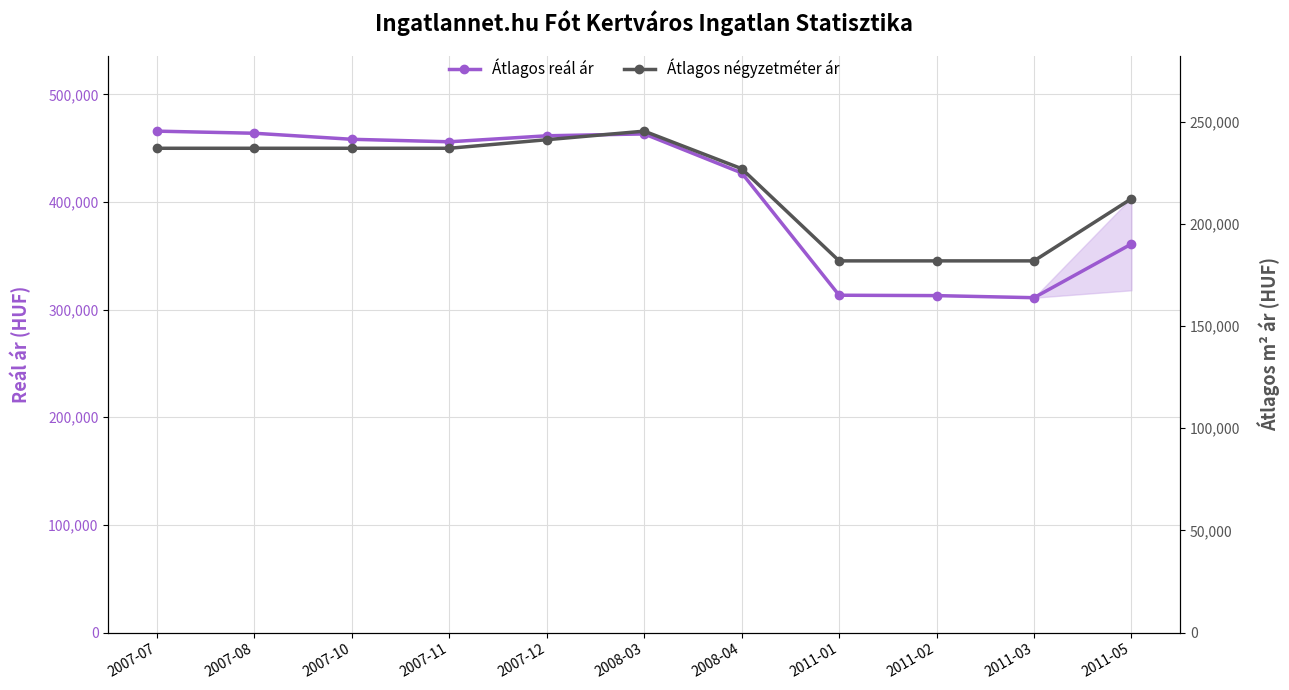

Which has a higher value, 2007-10 or 2011-03?

2007-10